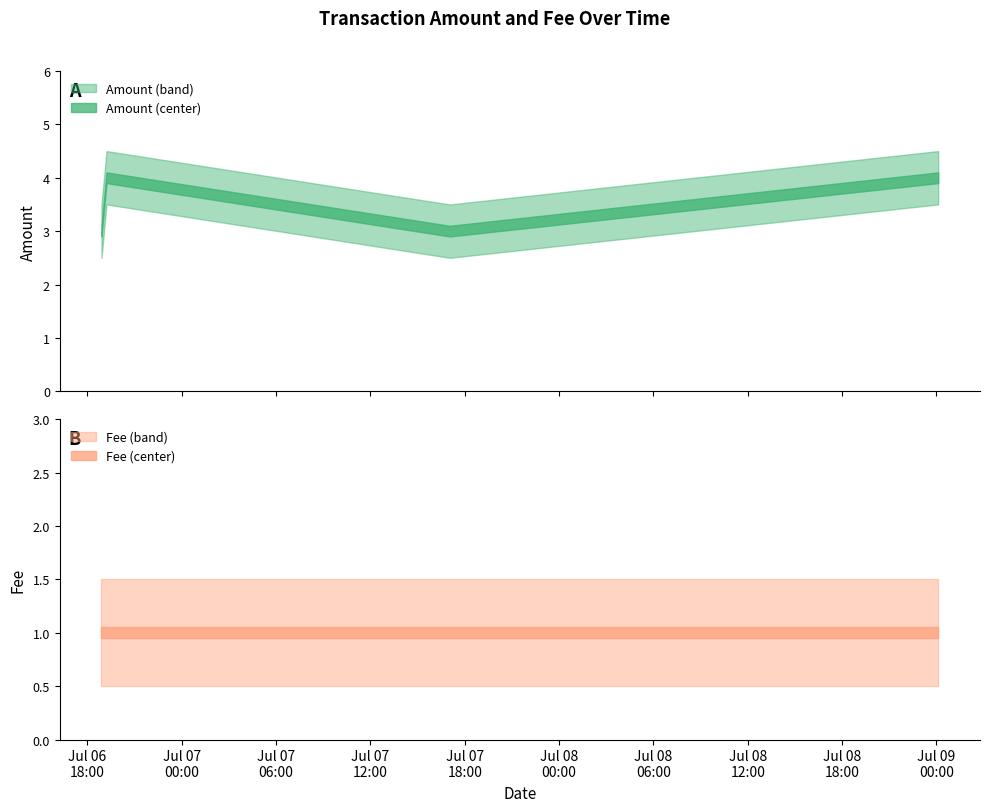

What is the total value across all series at 2017-07-06 18:53:39?

4